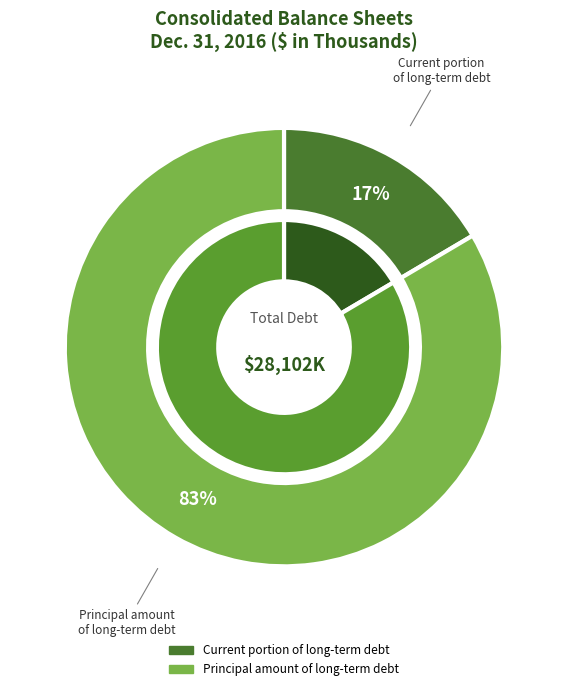

To the nearest percent, what is the average slice percentage?

50%